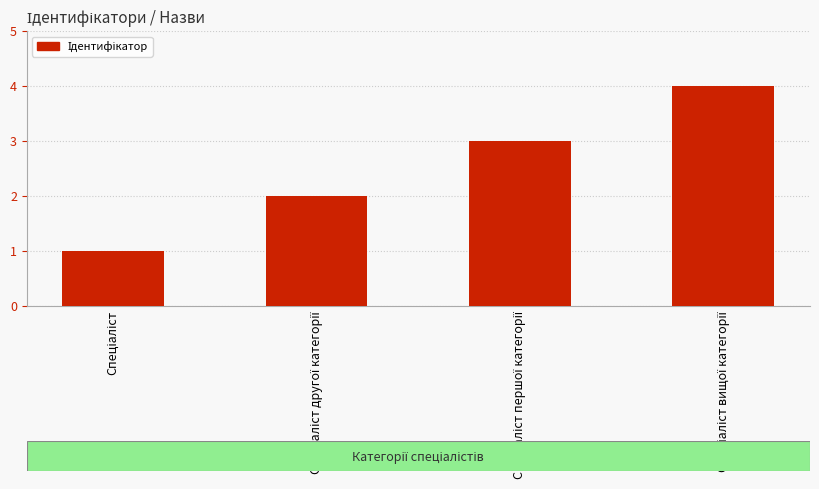

What is the sum of all values?

10